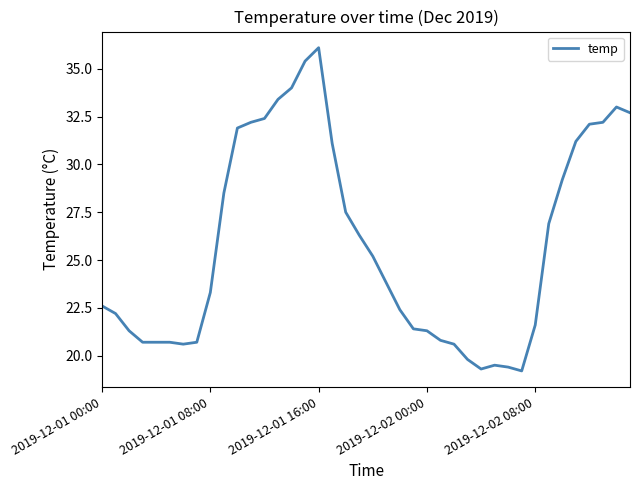

What is the difference between the maximum and minimum values?

16.9